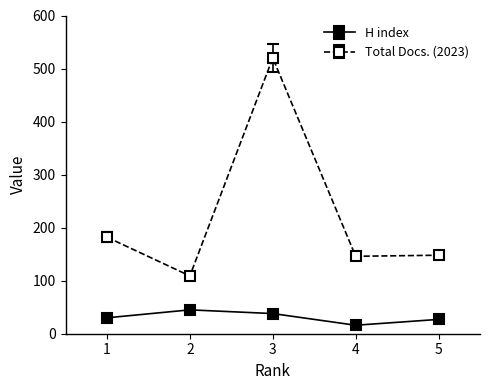

Where does the Total Docs. (2023) series first go above 148?

1